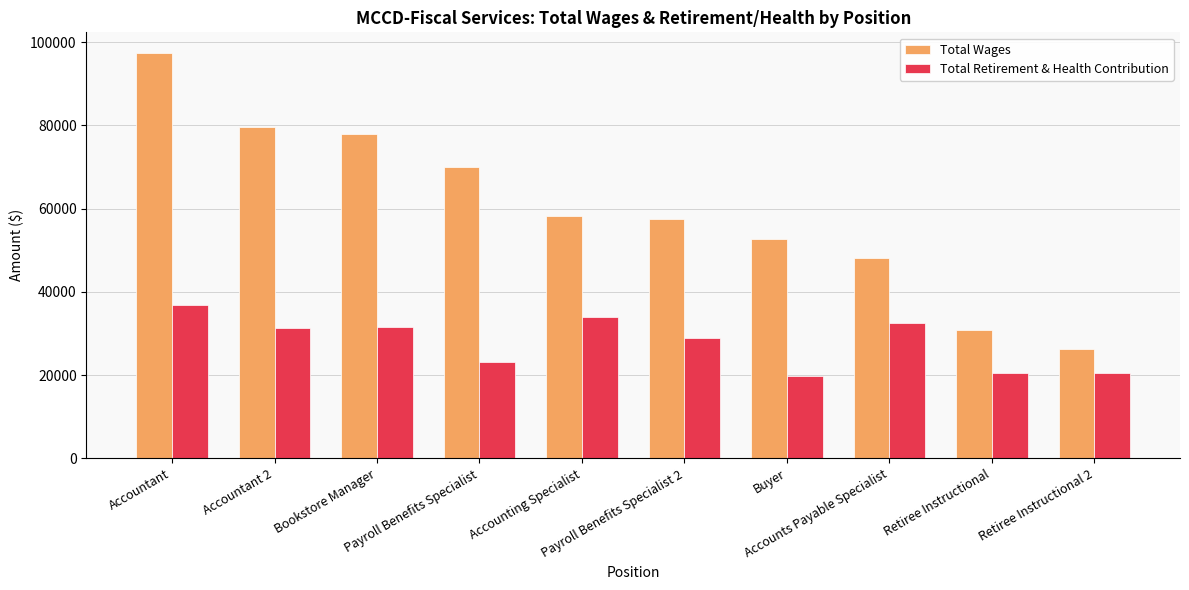

What is the value of the Total Wages bar at the 6th from the left?

57479